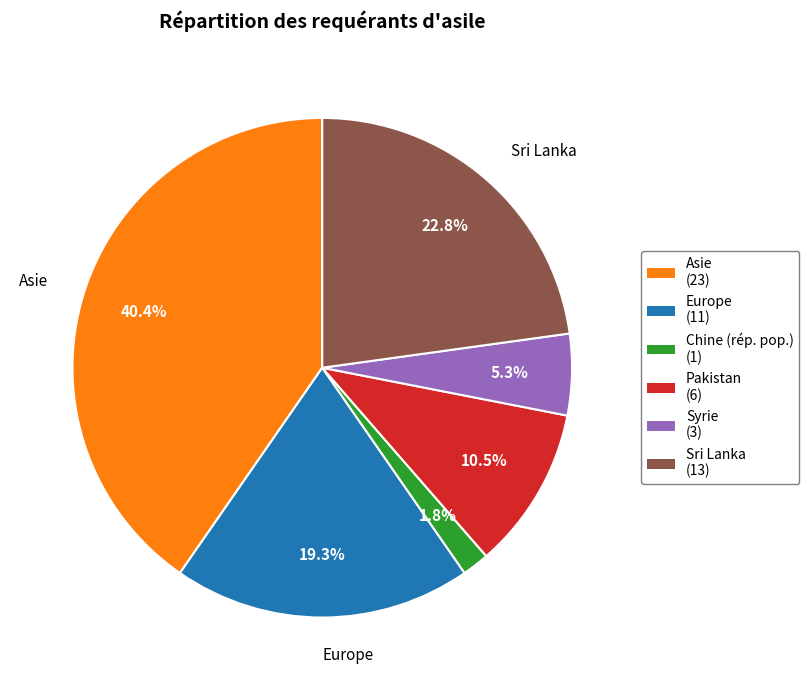

Is there any slice that represents more than half of the pie?

No